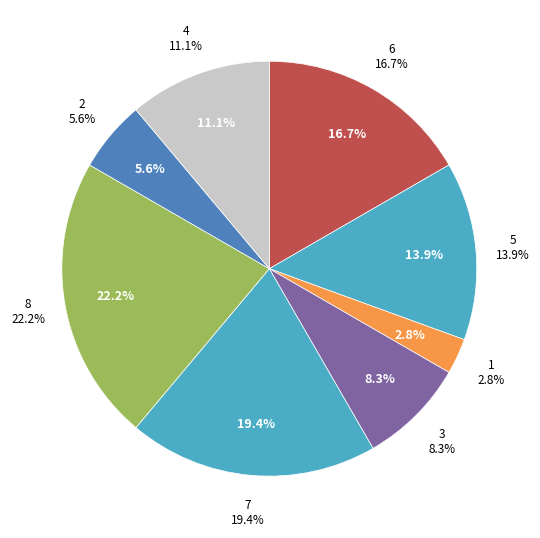

To the nearest percent, what is the average slice percentage?

12%